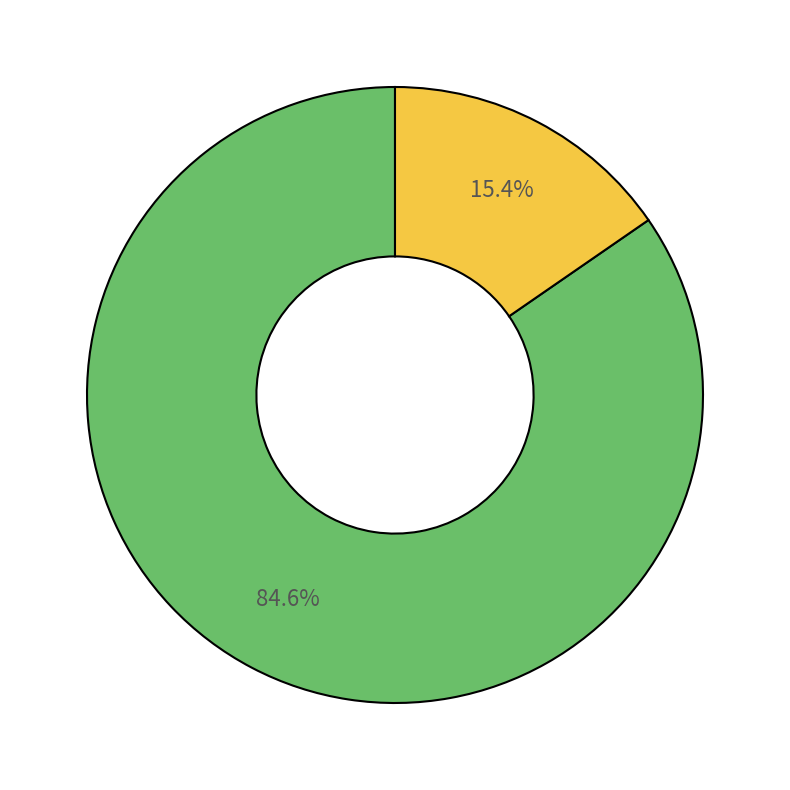

Does any single category account for the majority?

Yes